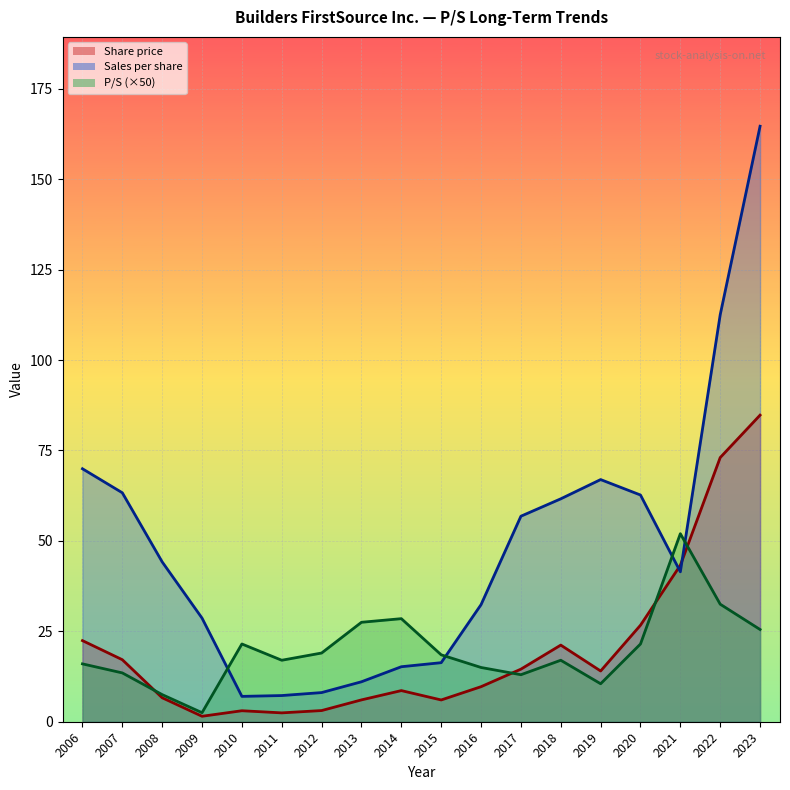

True or false: P/S has a value of 0.4 at 2014.

False